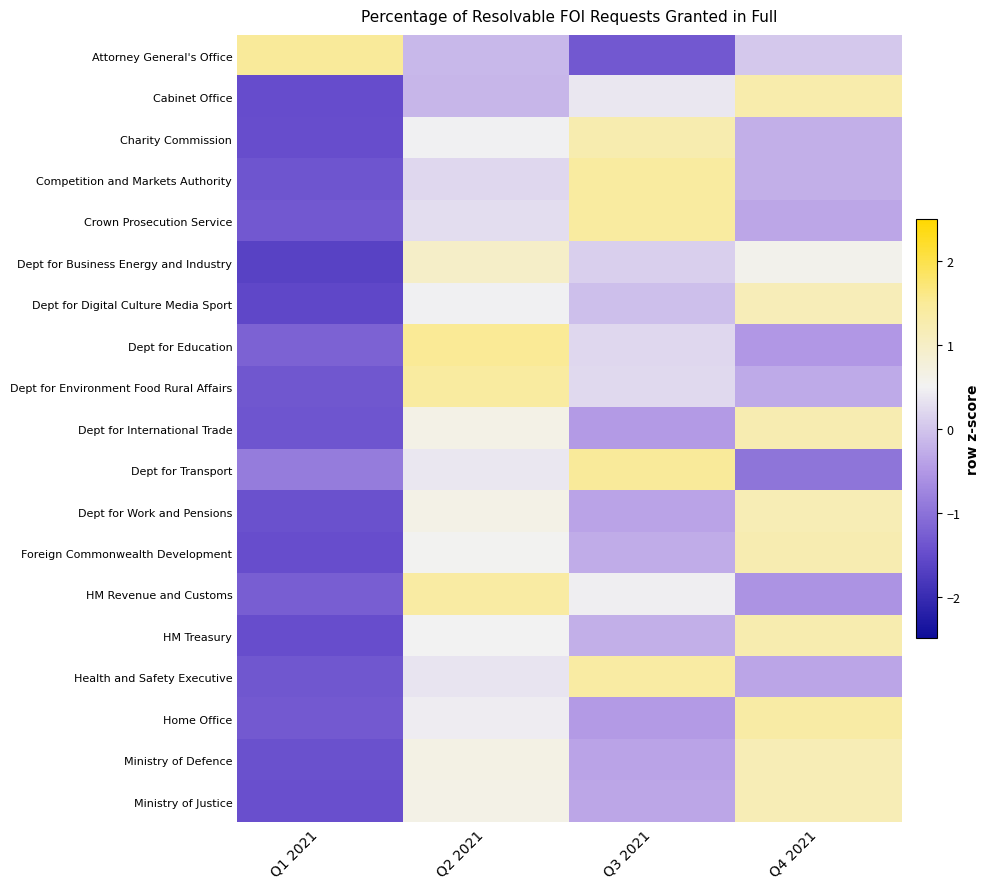

What is the spread (max minus min) of values at Q4 2021?

2.3